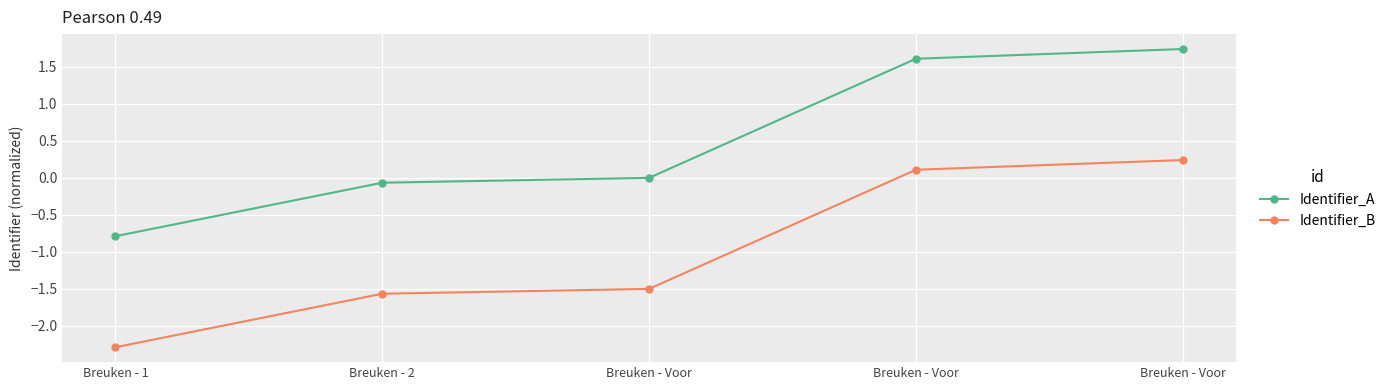

How many positive values does the Identifier_B series have?

2